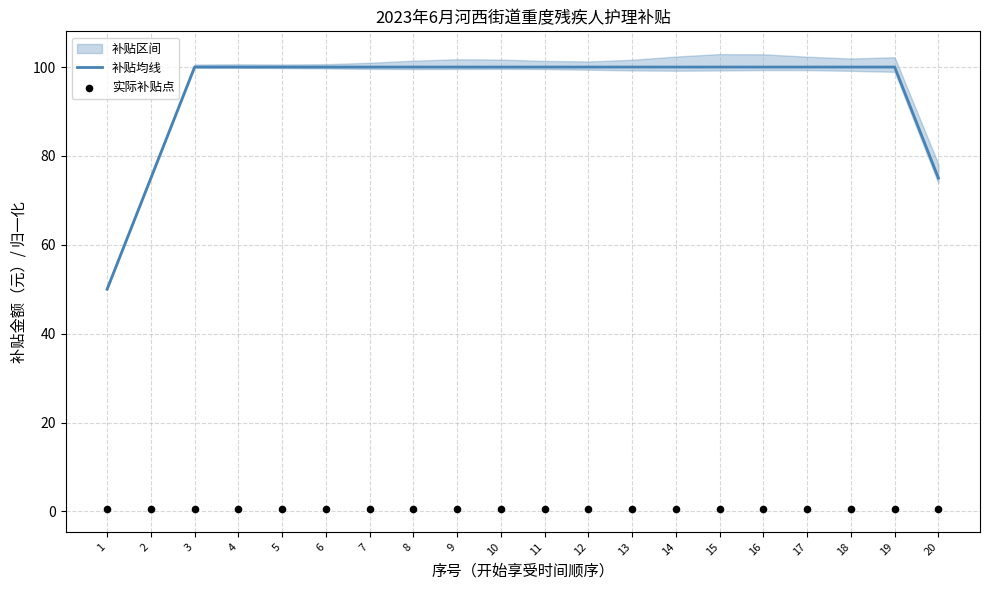

Which series contains the lowest Y value?

实际补贴点